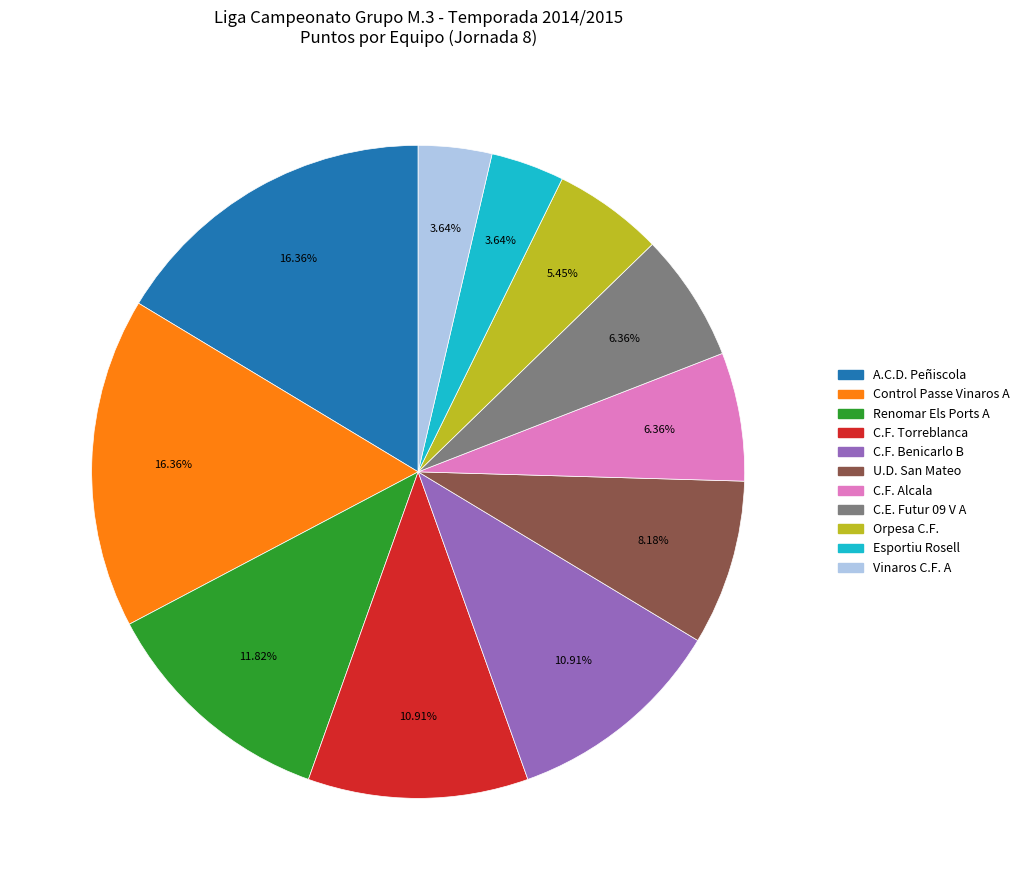

Does any single category account for the majority?

No